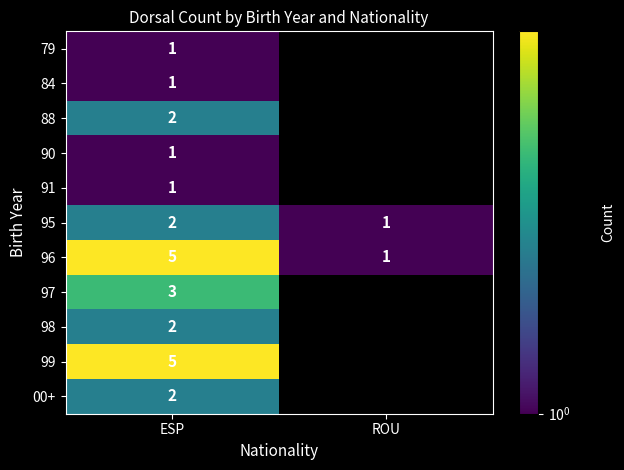

Is it true that 99 equals 5 at ESP?

True